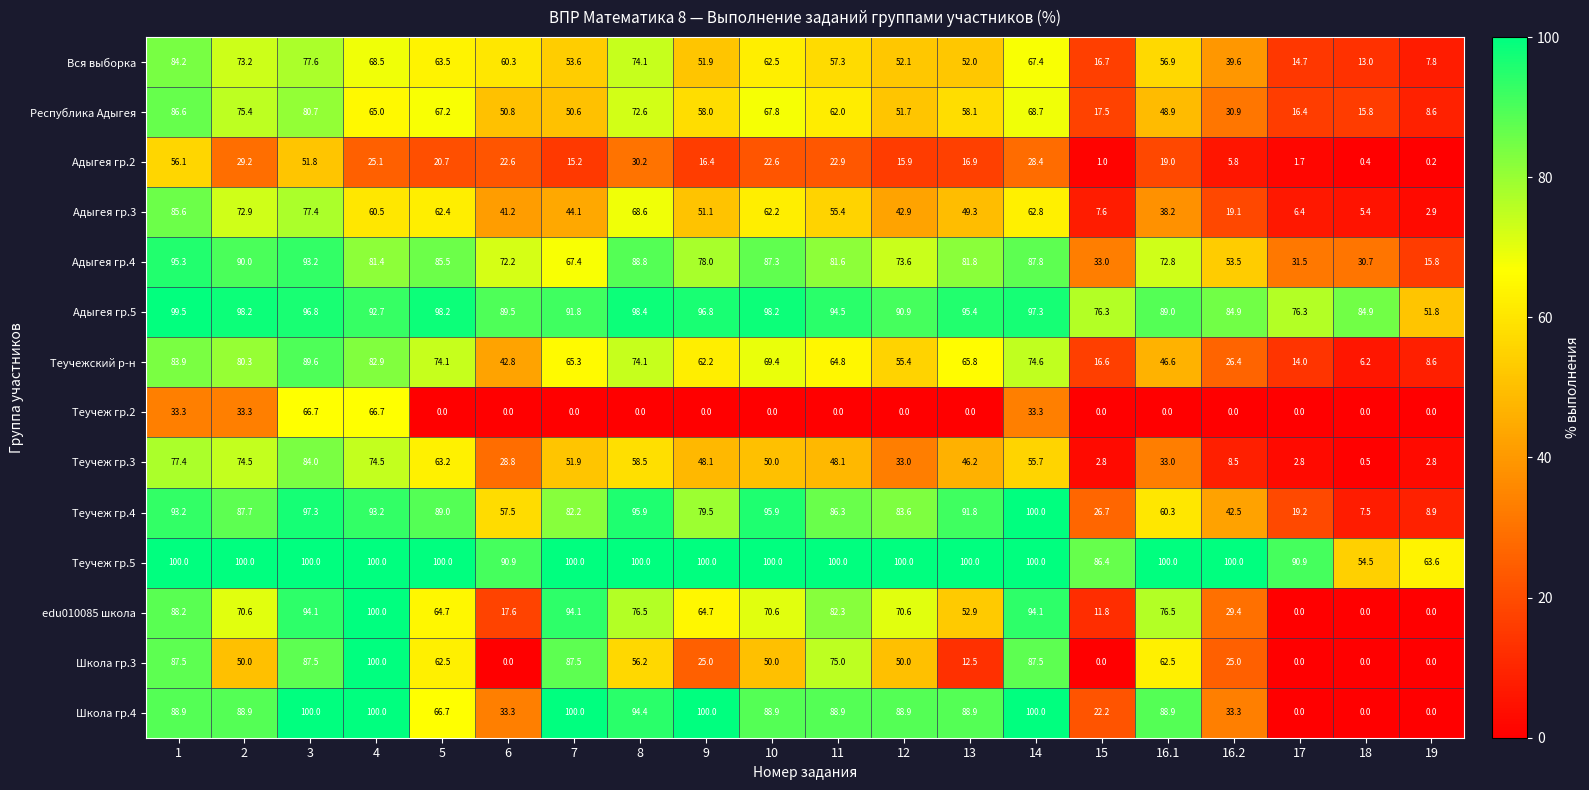

At which label is edu010085 школа closest to 50?

13